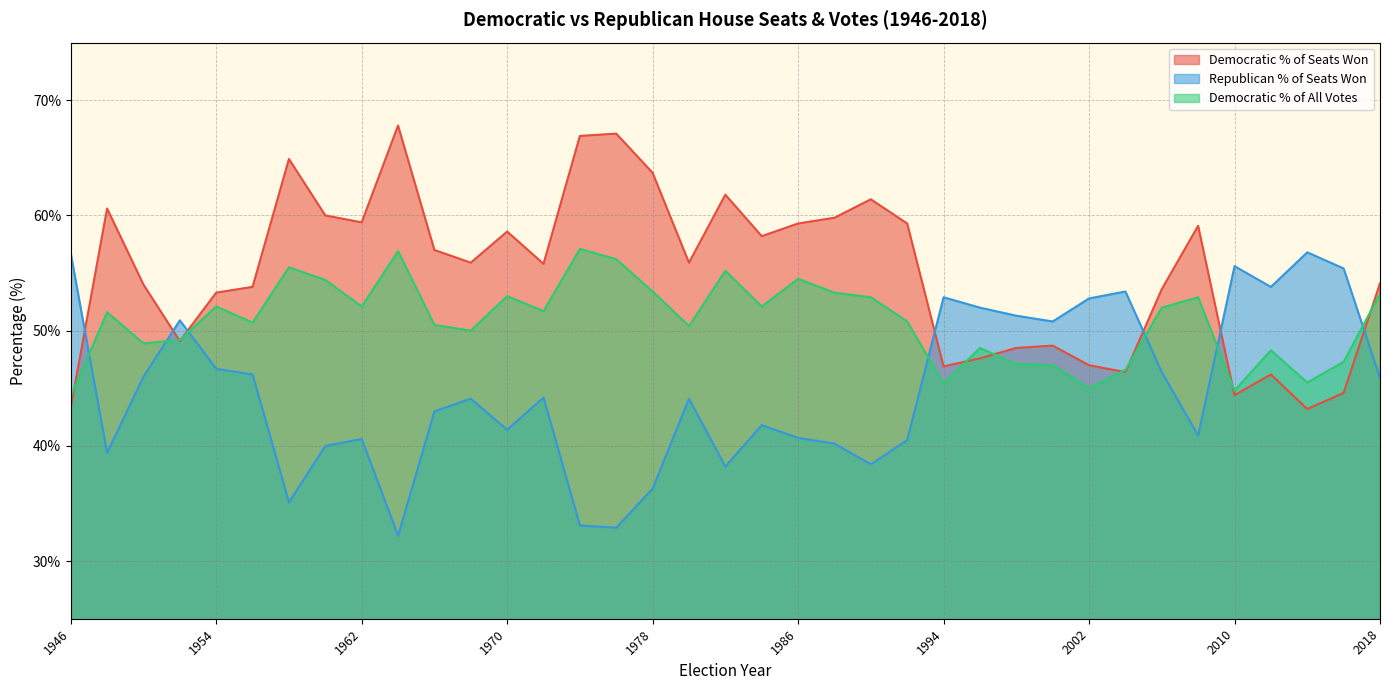

What are all the series names shown in the legend?

Democratic % of Seats Won, Republican % of Seats Won, Democratic % of All Votes